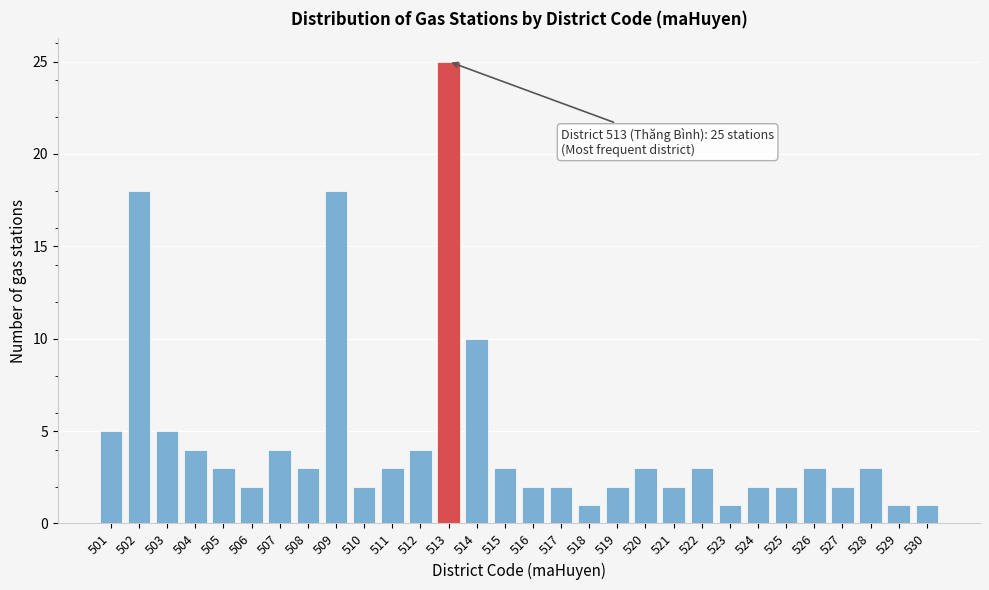

Reading right to left, list all the values displayed in this chart.

530=1	529=1	528=3	527=2	526=3	525=2	524=2	523=1	522=3	521=2	520=3	519=2	518=1	517=2	516=2	515=3	514=10	513=25	512=4	511=3	510=2	509=18	508=3	507=4	506=2	505=3	504=4	503=5	502=18	501=5